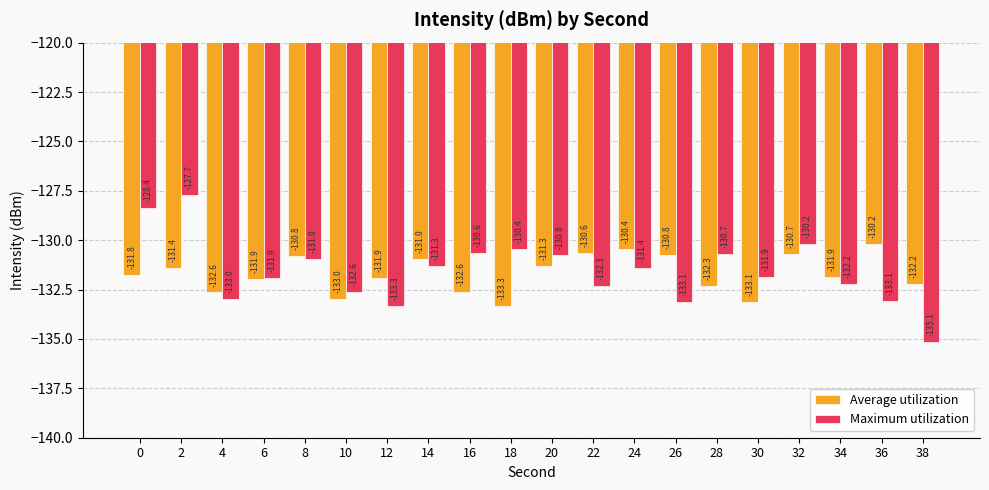

At how many categories does at least one series exceed -132?

17